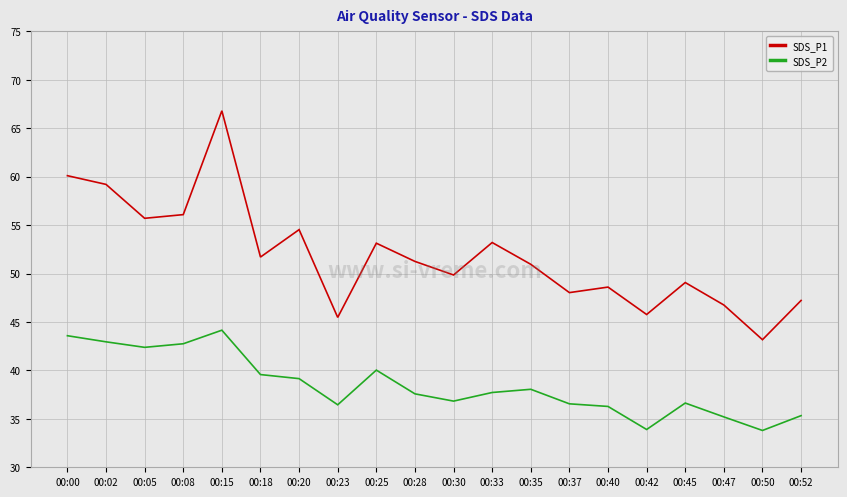

Which category has the highest value in the SDS_P2 series?

00:15